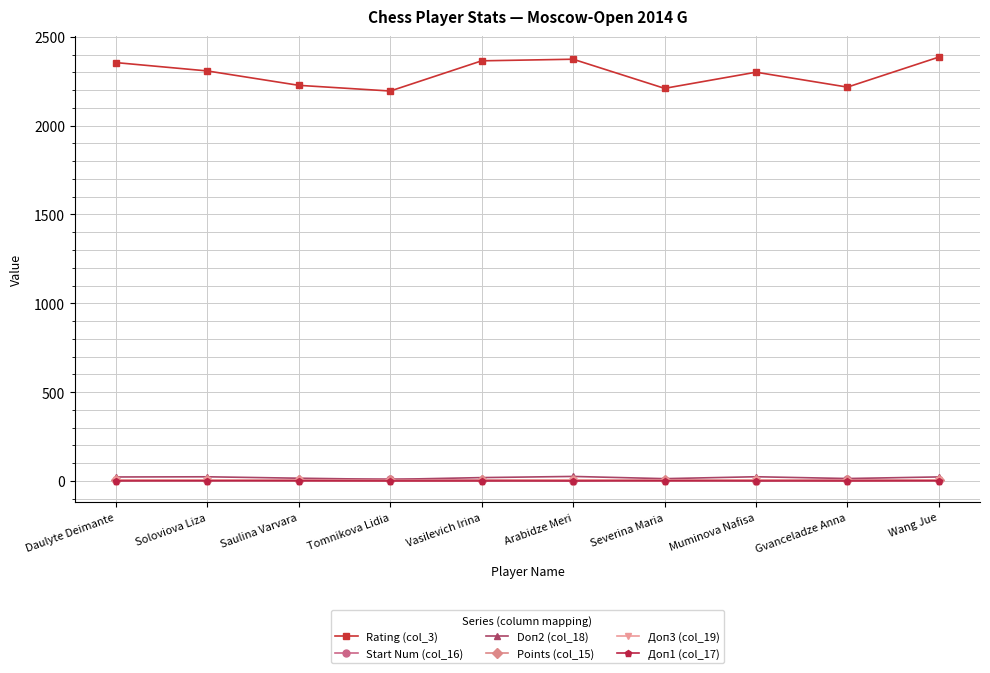

True or false: Doп2 (col_18) and Rating (col_3) intersect in this chart.

False